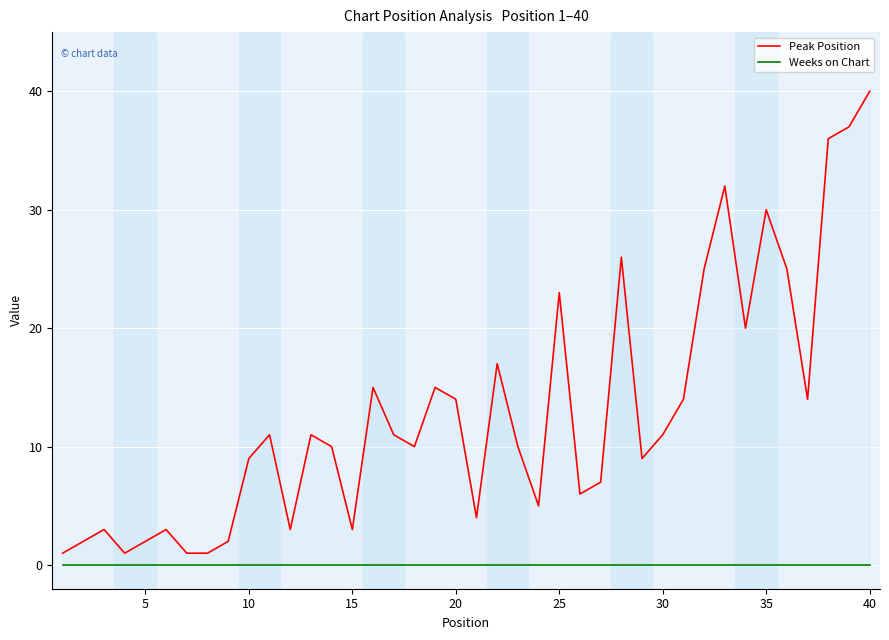

List the series in order of their peak value, highest first.

Peak Position, Weeks on Chart